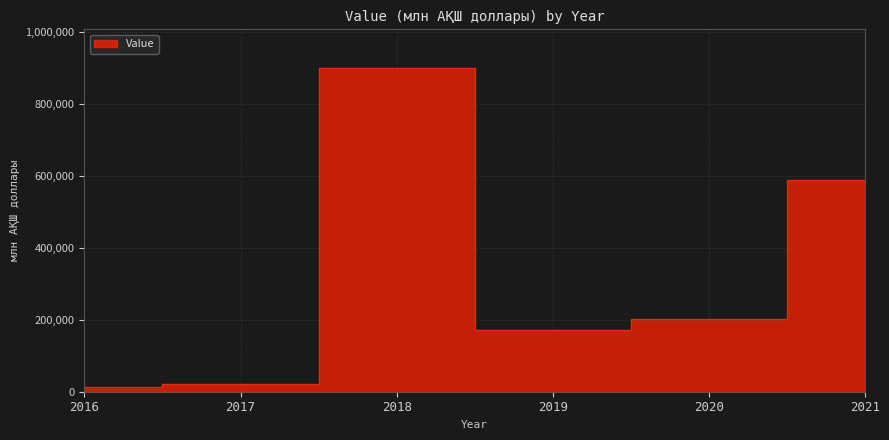

Reading left to right, extract all data points from this chart.

12112.0	20832.4	900520.2	172482.2	202664.7	588964.4